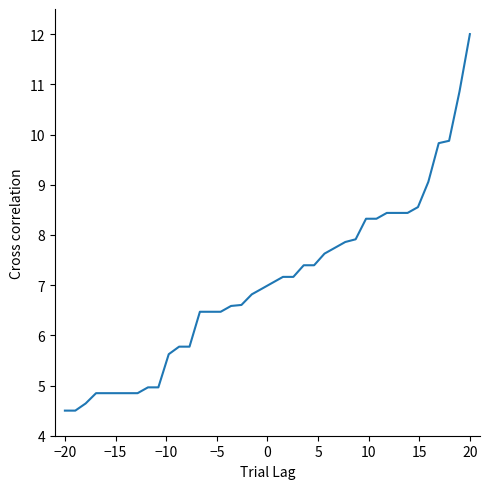

What is the smallest value displayed?

4.5